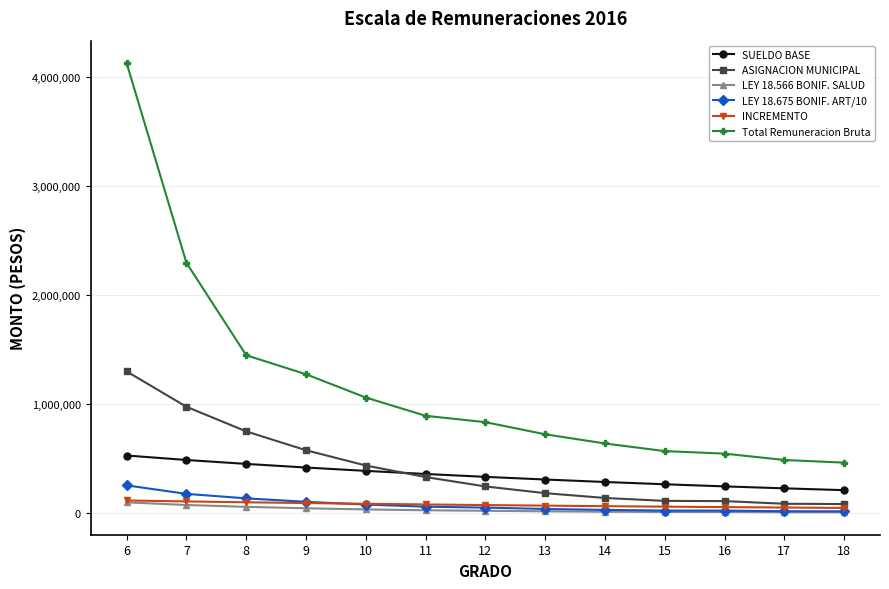

What is the average value of the LEY 18.566 BONIF. SALUD series?

29603